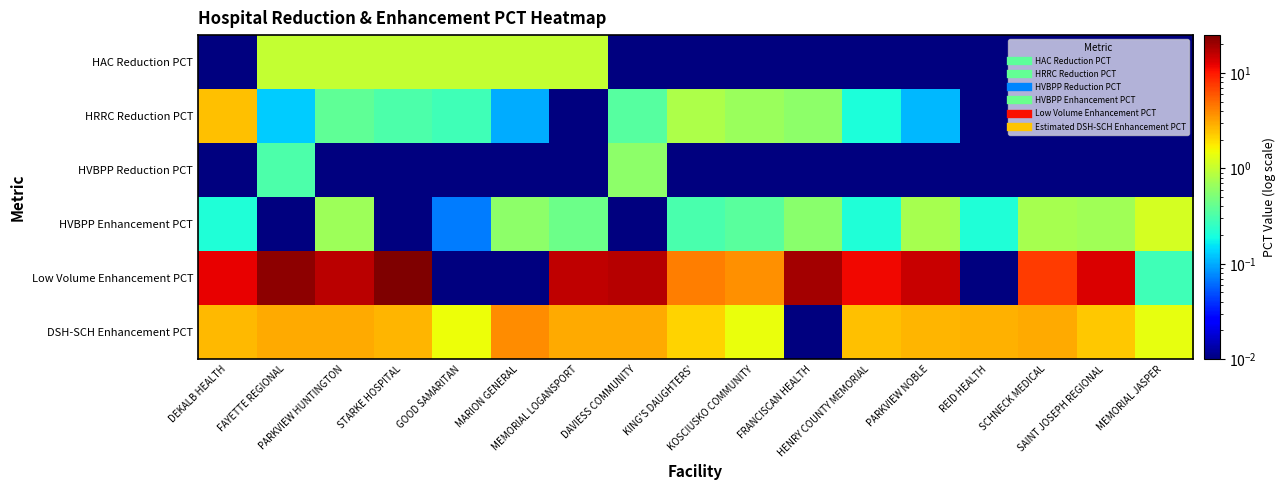

At which category is the sum across all series the highest?

STARKE HOSPITAL